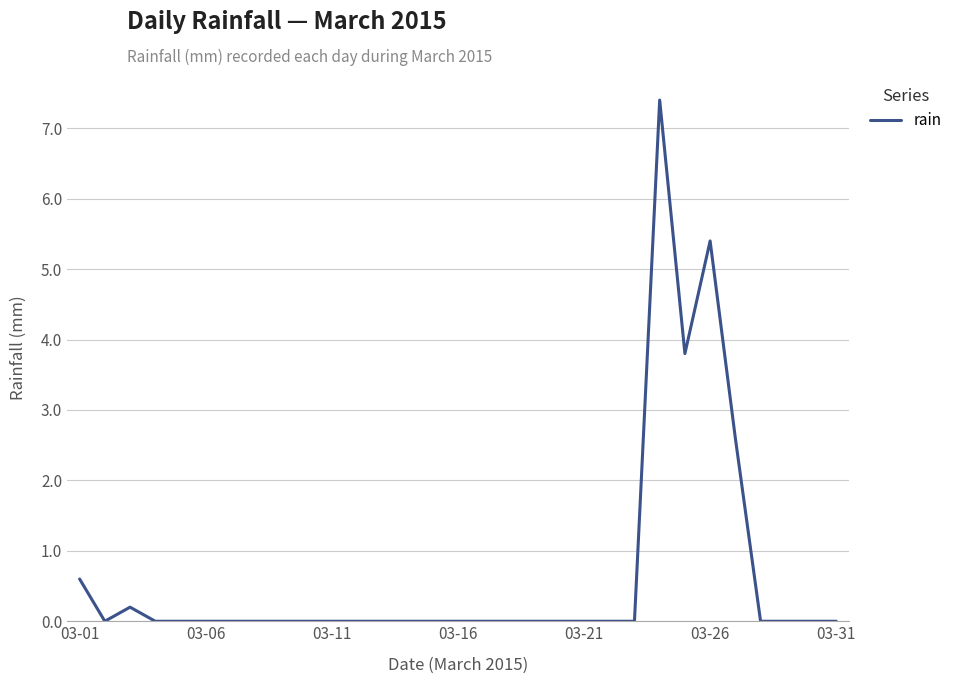

What is the difference between the maximum and minimum values?

7.4